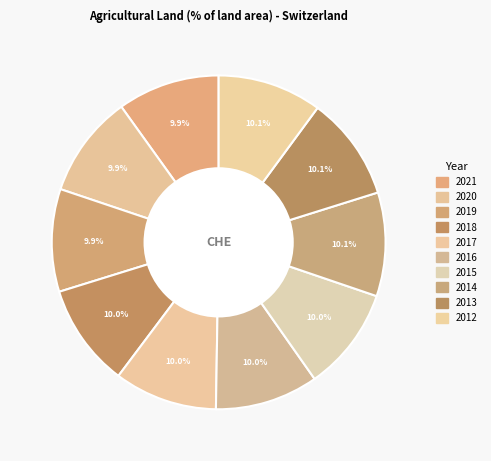

Combined, what portion of the pie is 2014 and 2021?

20.0%